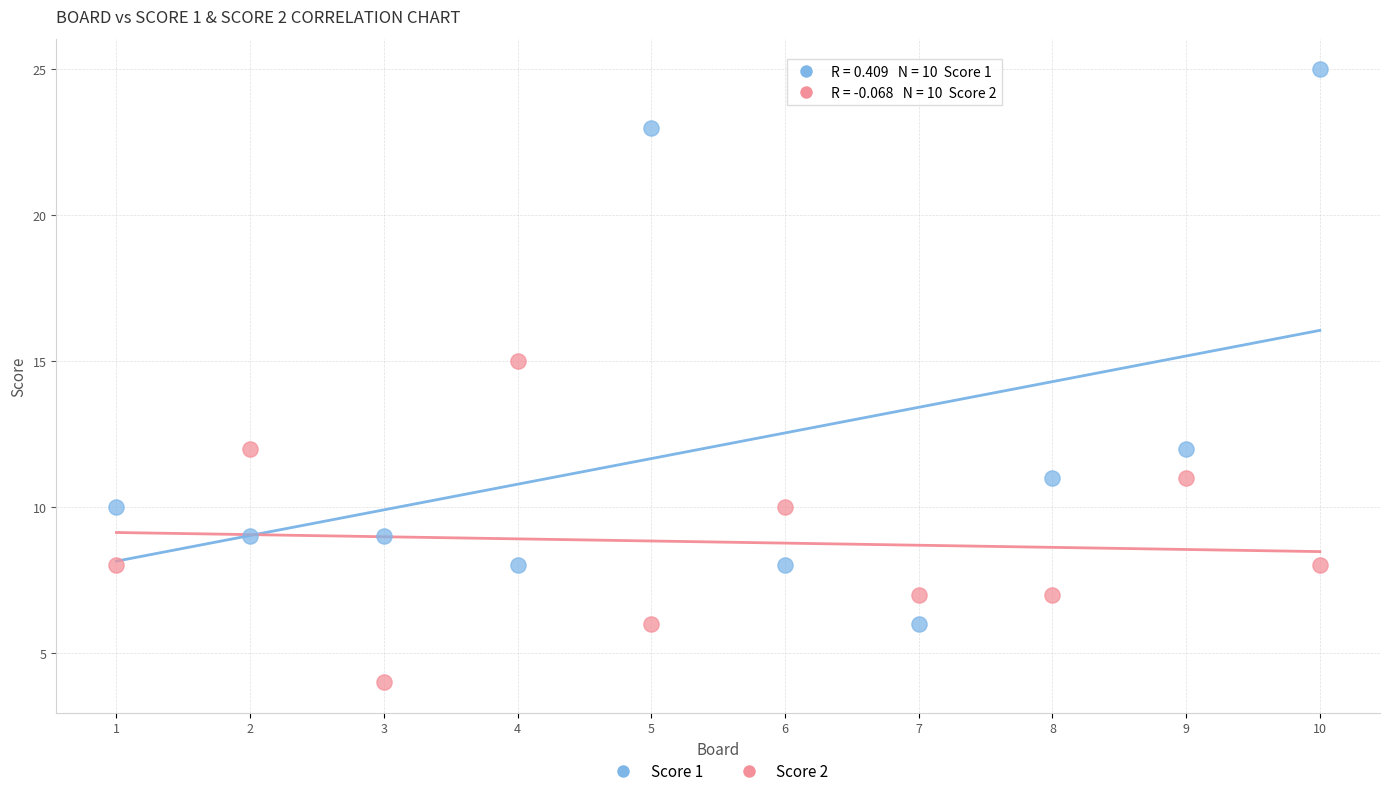

Which series reaches the maximum Y coordinate?

Score 1